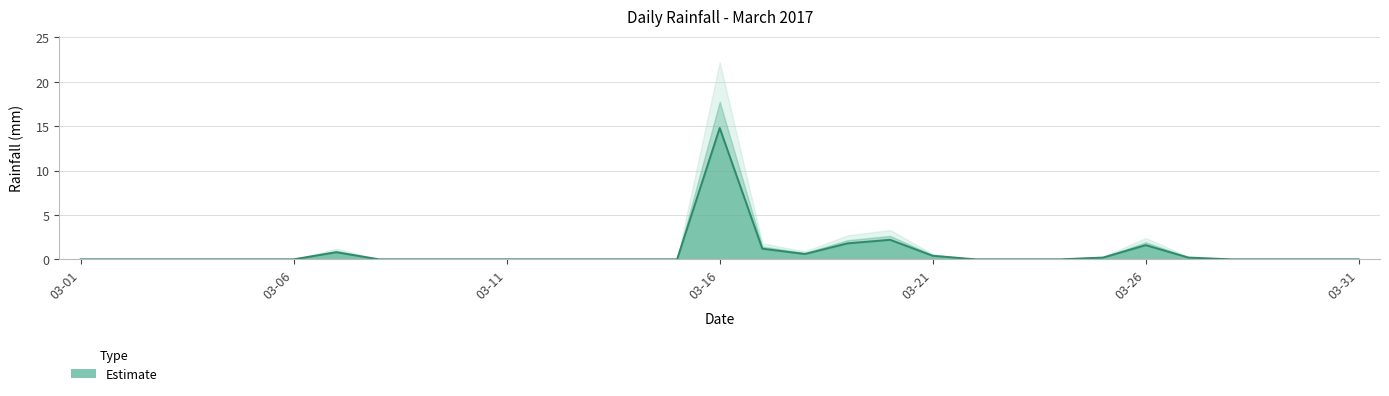

How many lines are shown in the chart?

1